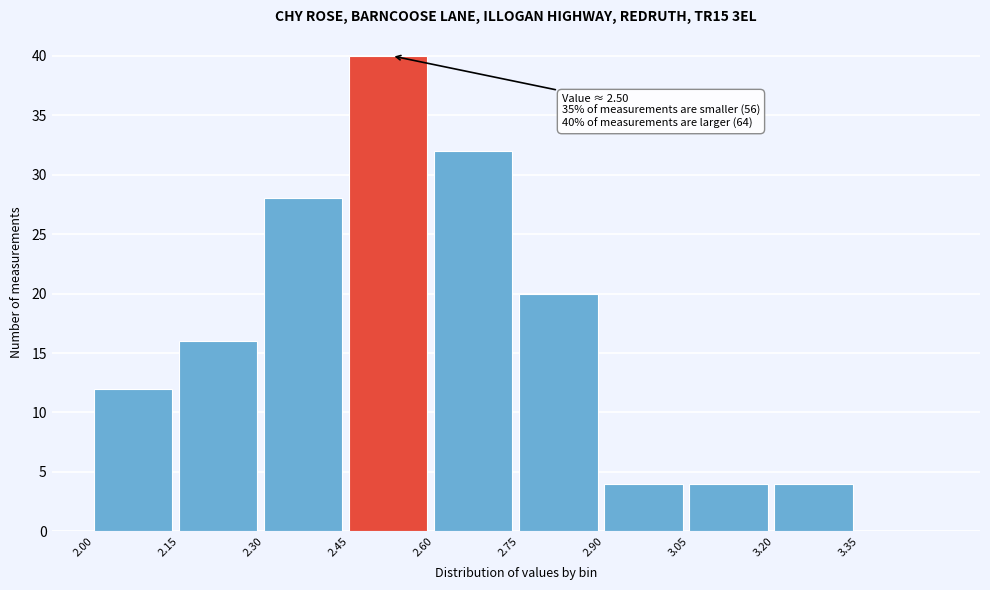

Which range on the x-axis has the tallest bar?

2.45 to 2.60